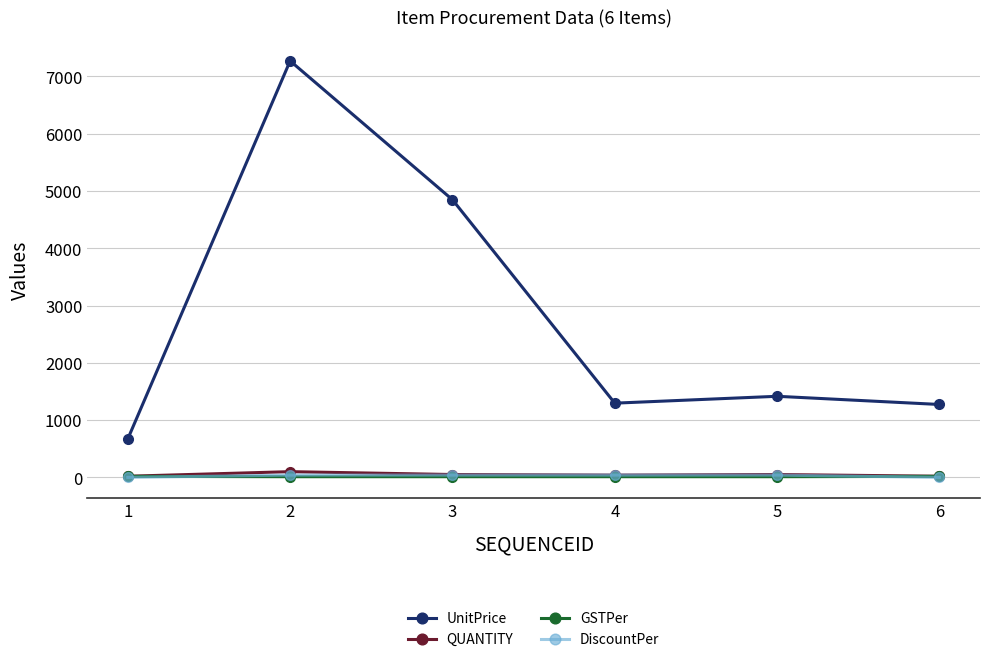

True or false: DiscountPer has more than 2 interior local peaks.

False